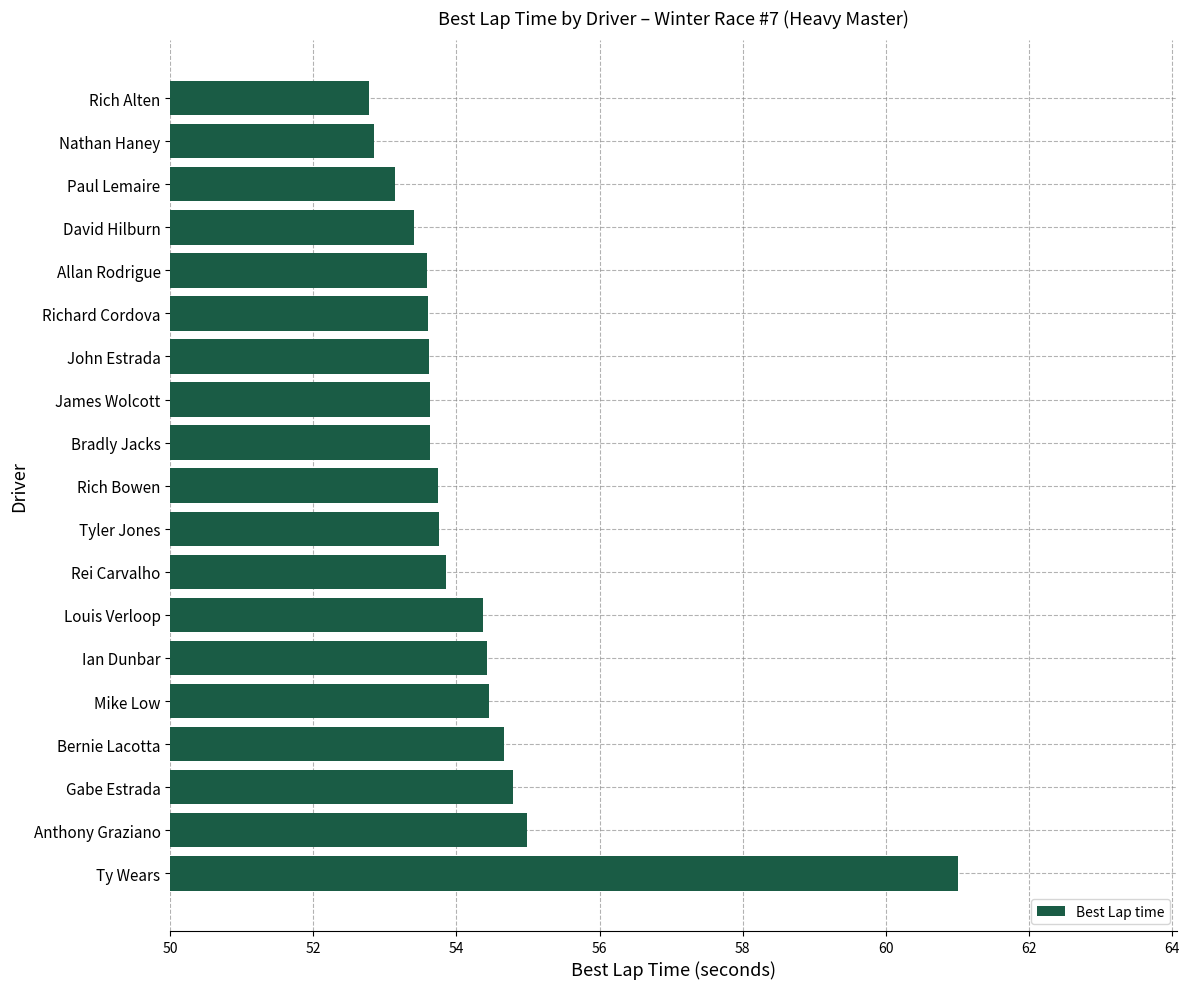

What is the maximum value shown in the chart?

61.0